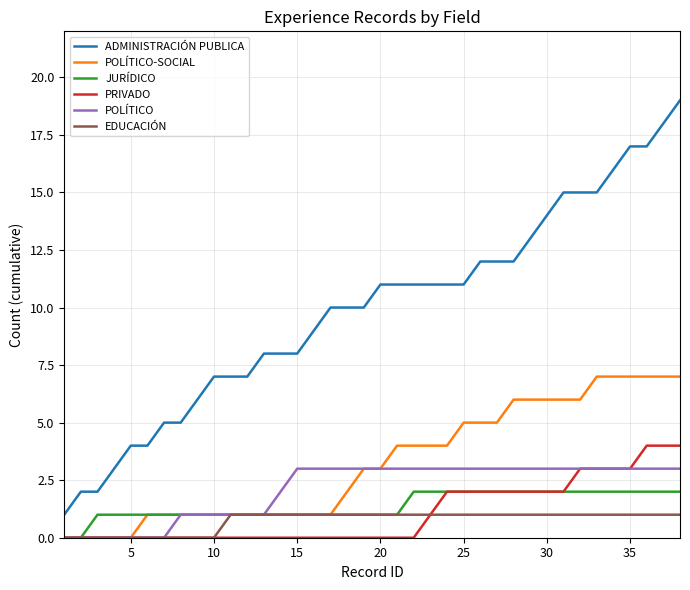

True or false: ADMINISTRACIÓN PUBLICA and PRIVADO intersect in this chart.

False